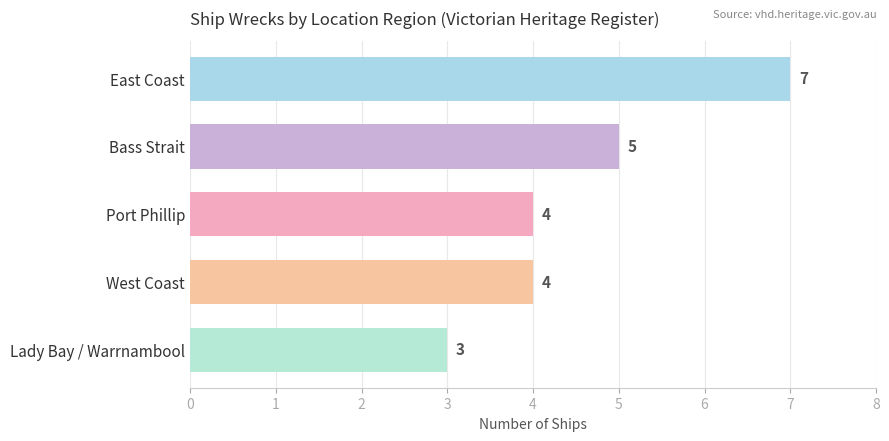

What is the sum of all values?

23